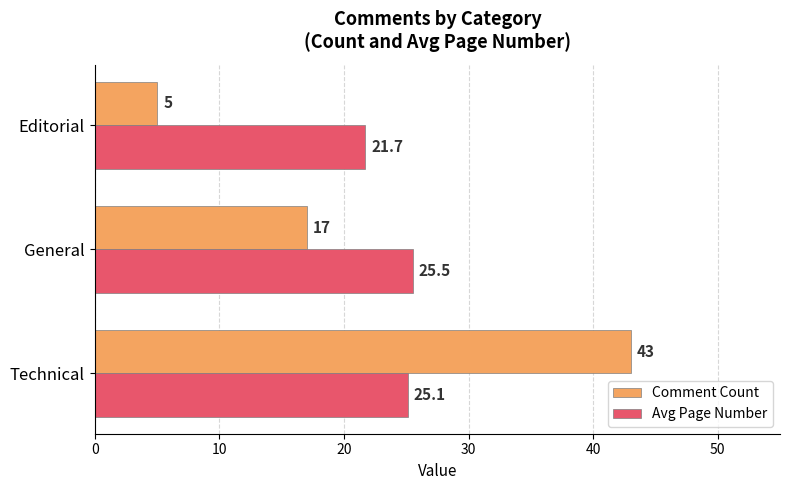

At which label does Avg Page Number reach its minimum?

Editorial